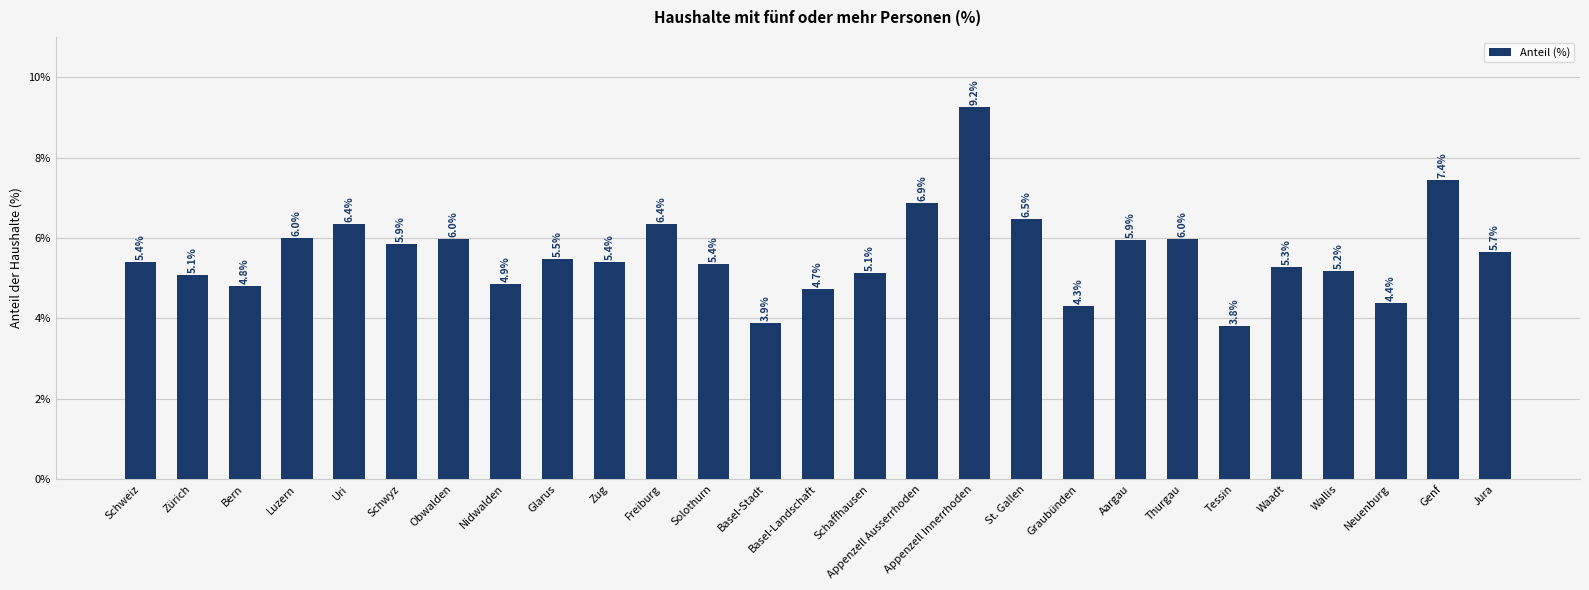

The value at Luzern is 6.0. True or false?

True